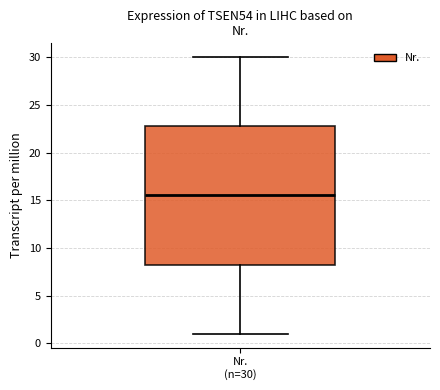

Read this box plot against the y-axis: the position of the median line, the range covered by the box, and the ends of both whiskers. The values are not printed on the chart, so give them approximately, as read against the axis.

median 15.5, box 8.5 to 23.0, whiskers 1.0 to 30.0